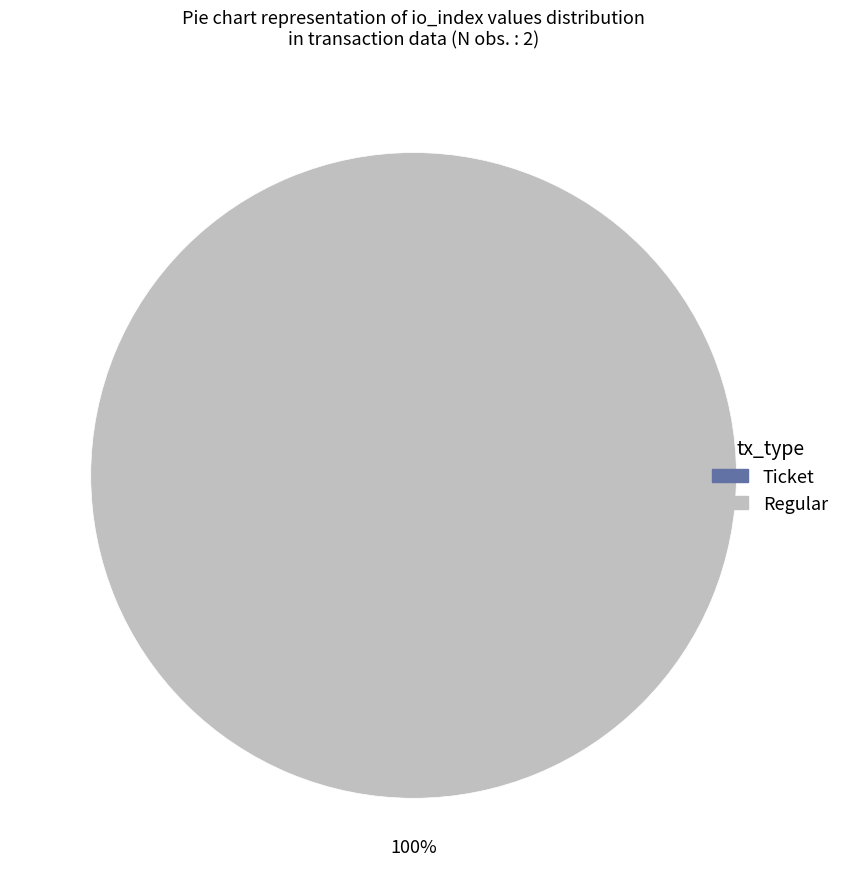

To the nearest percent, what percentage of the pie is Regular?

100%